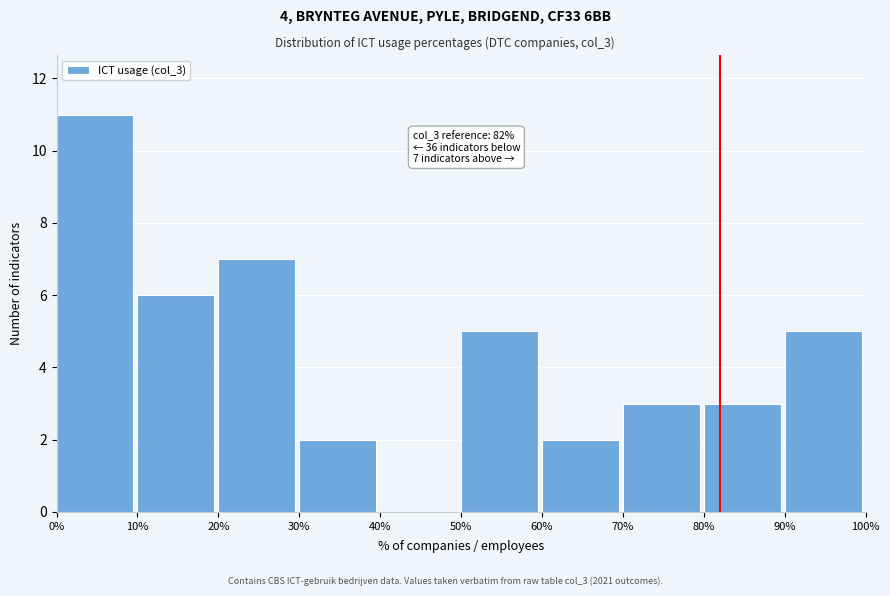

Over which range of the x-axis is the bar tallest?

0% to 10%